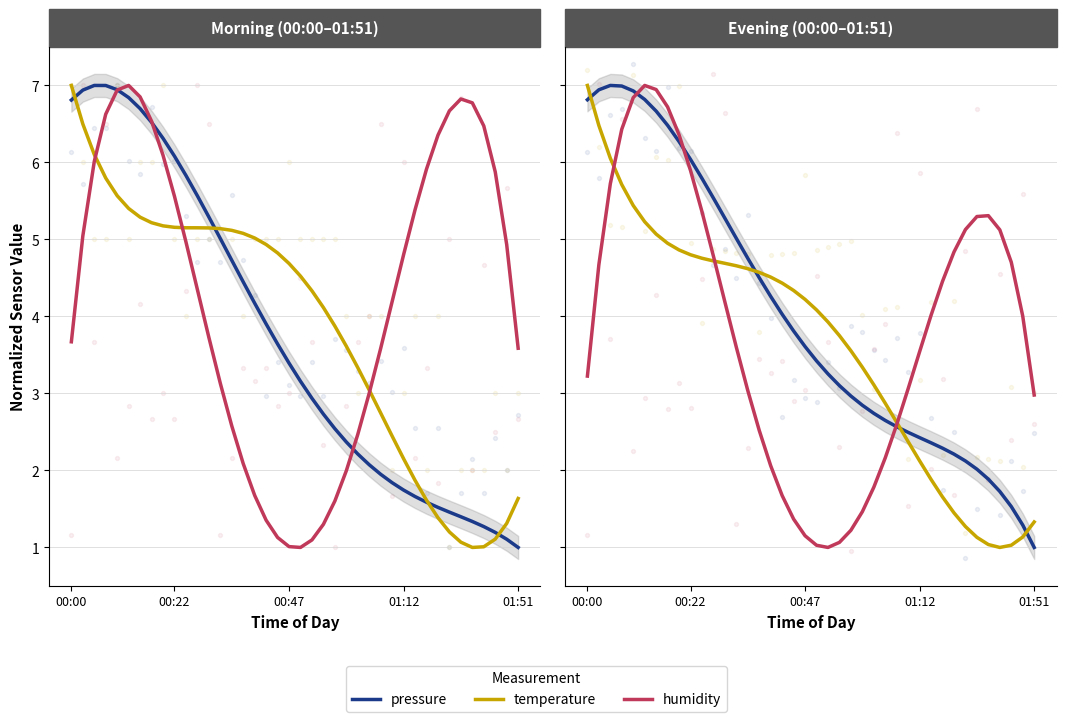

Which series reaches the maximum Y coordinate?

pressure